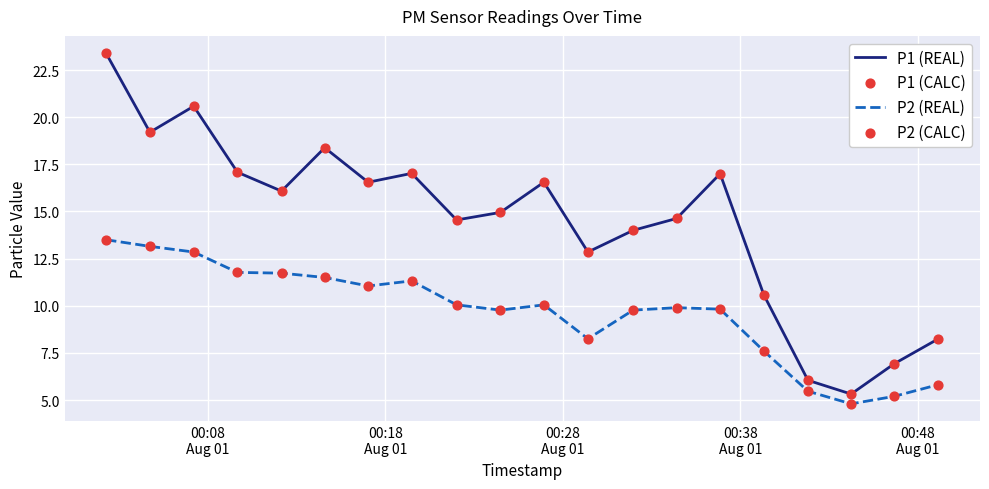

Which series has the largest range (max minus min)?

P1 (REAL)